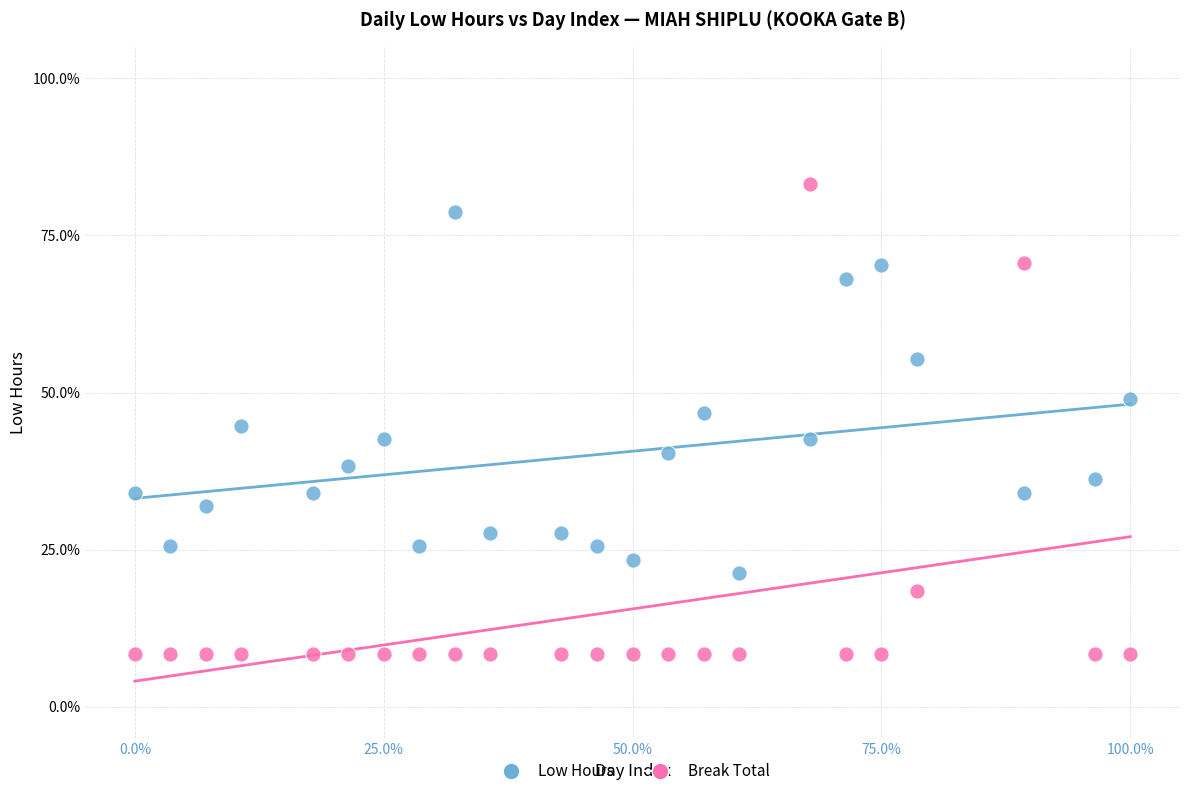

Across all data points, what is the range of Y values (max minus min)?

74.8